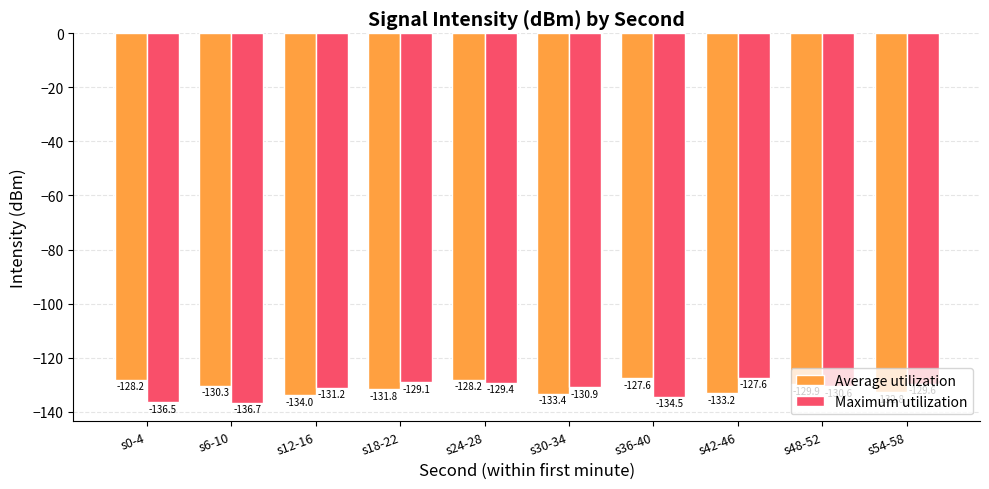

Which series has the largest total across all categories?

Average utilization